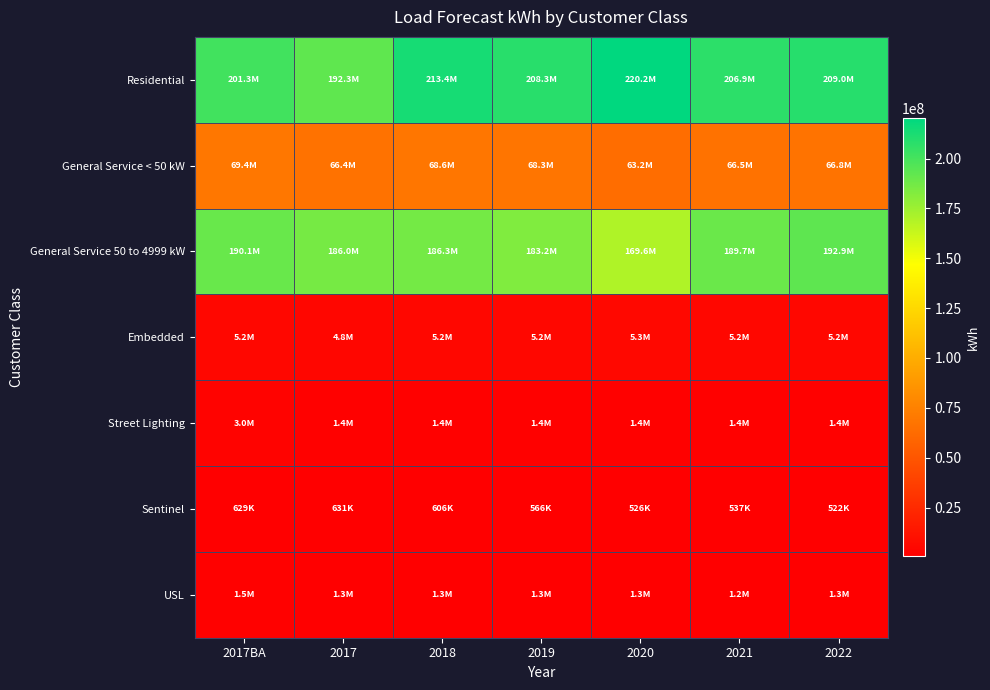

Which has a higher value, 2021 or 2020?

2020